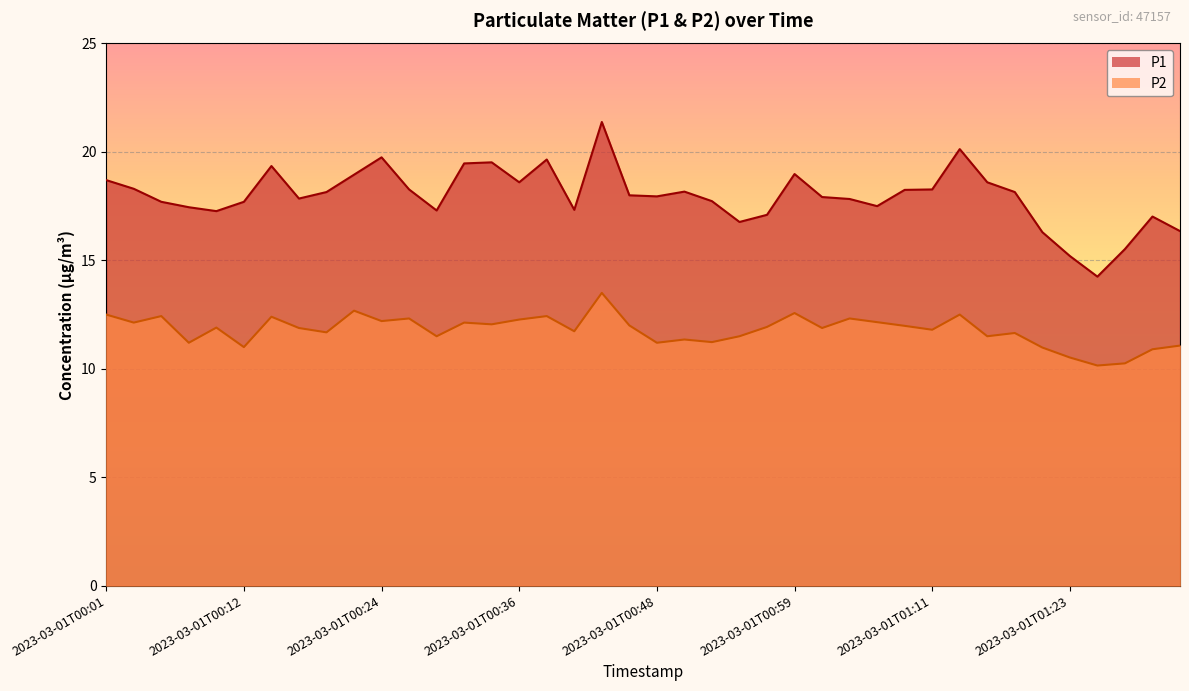

Reading left to right, what are all the values shown in this chart?

P1: 18.7	18.3	17.7	17.4	17.3	17.7	19.4	17.9	18.1	18.9	19.8	18.3	17.3	19.5	19.5	18.6	19.6	17.3	21.4	18.0	17.9	18.2	17.7	16.8	17.1	19.0	17.9	17.8	17.5	18.2	18.3	20.1	18.6	18.1	16.3	15.2	14.2	15.5	17.0	16.4
P2: 12.5	12.1	12.4	11.2	11.9	11.0	12.4	11.9	11.7	12.7	12.2	12.3	11.5	12.1	12.1	12.3	12.4	11.7	13.5	12.0	11.2	11.3	11.2	11.5	11.9	12.6	11.9	12.3	12.2	12.0	11.8	12.5	11.5	11.7	11.0	10.5	10.2	10.2	10.9	11.1